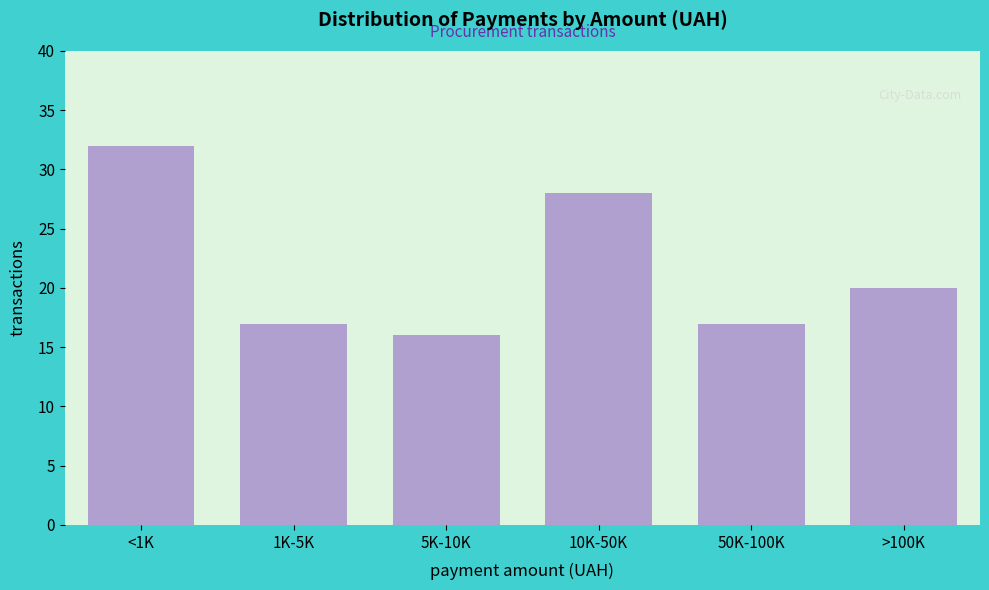

Reading left to right, extract all data points from this chart.

32	17	16	28	17	20